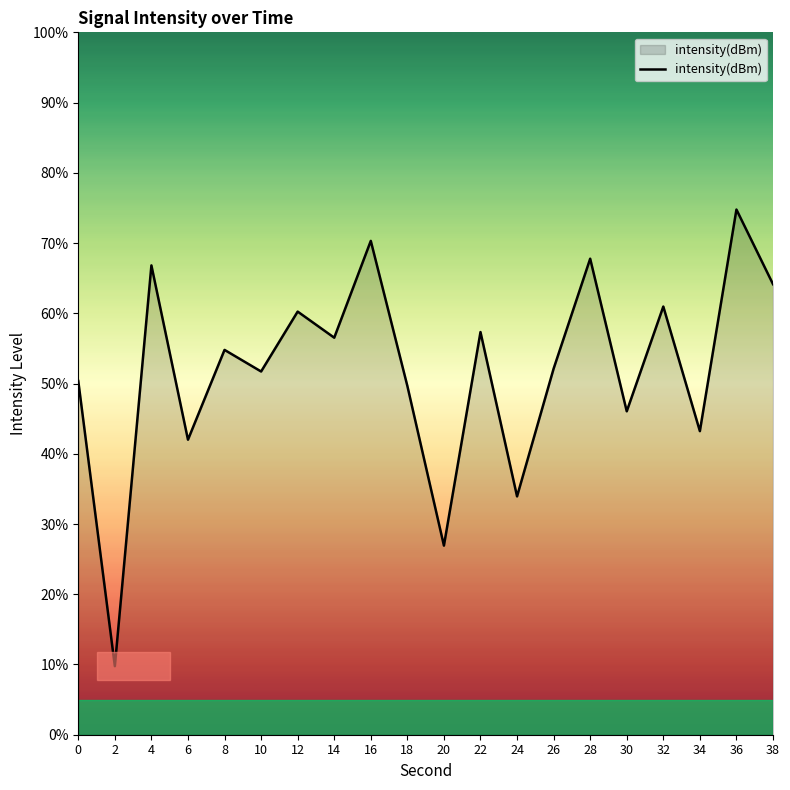

True or false: the data shows 108.6 at 16.

False